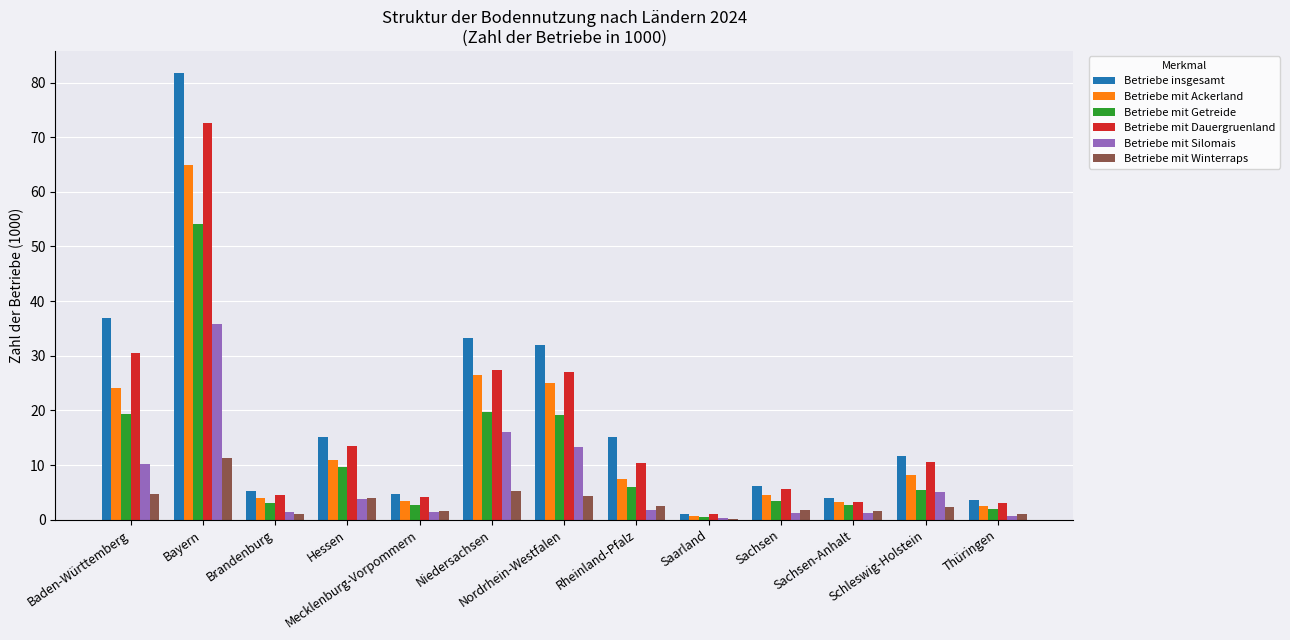

What is the sum of all Betriebe mit Getreide values?

147.7